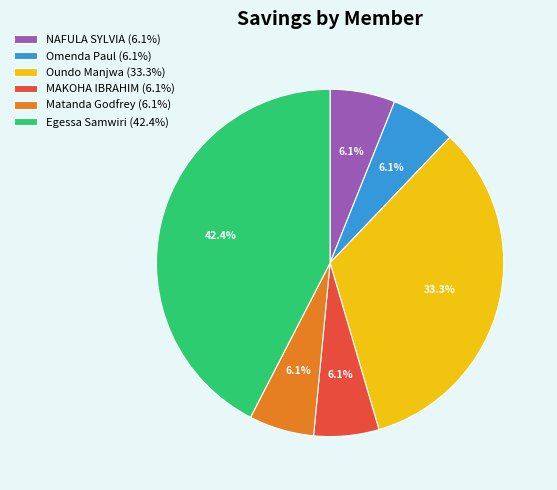

Is there any slice that represents more than half of the pie?

No